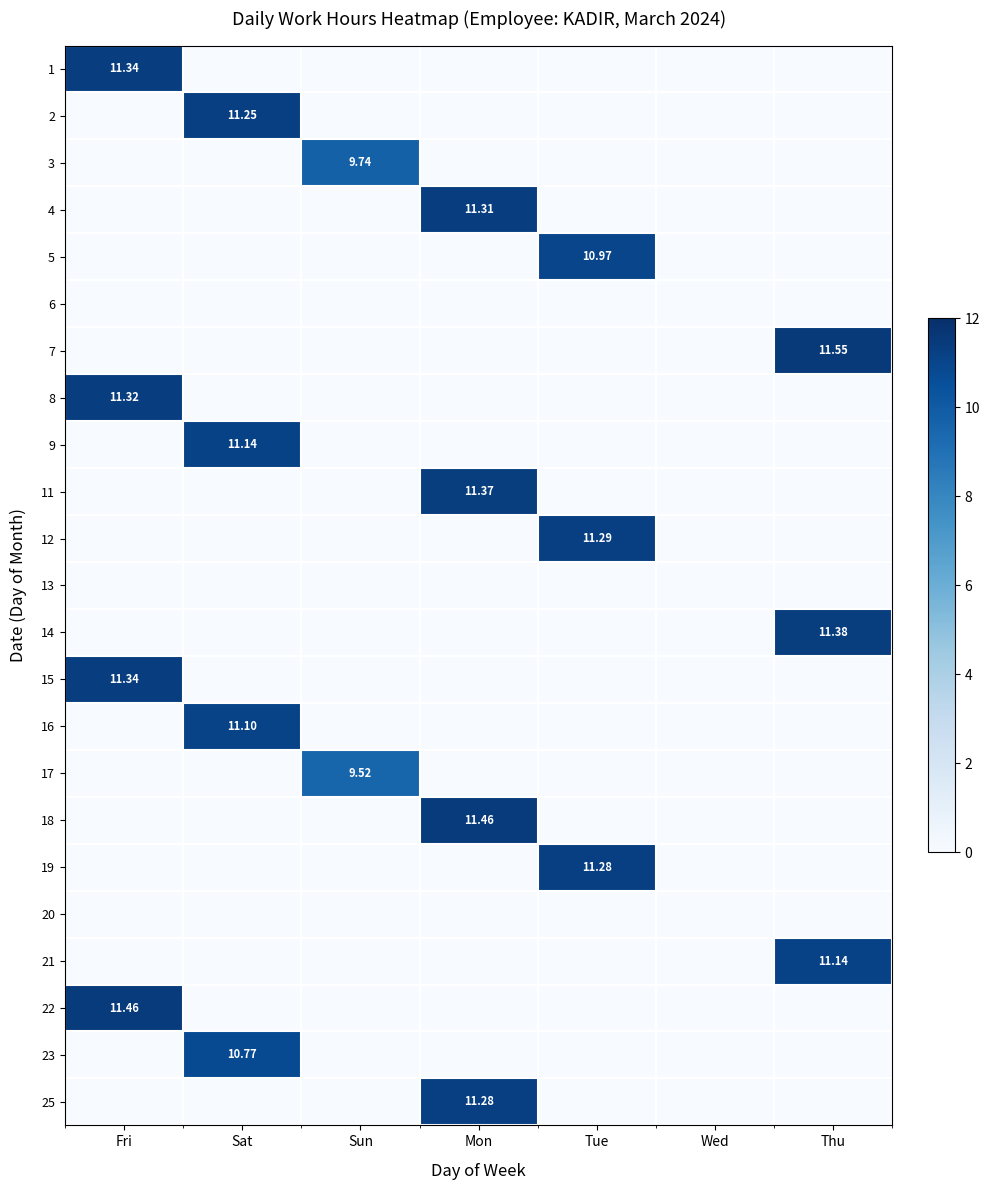

Is the value of 20 at Mon greater than the value of 9 at Mon?

No